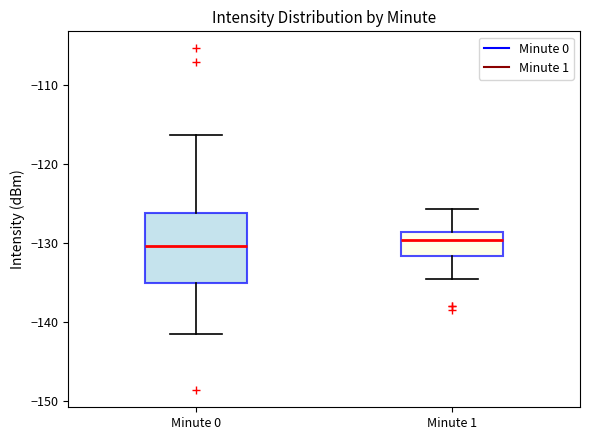

Reading left to right, transcribe this box plot: for each box, give where its median line is, the range the box spans, and where its two whiskers end, as read against the y-axis. The values are not printed on the chart, so give them approximately, as read against the axis.

Minute 0: median -130, box -135 to -126, whiskers -142 to -116
Minute 1: median -130, box -132 to -129, whiskers -135 to -126